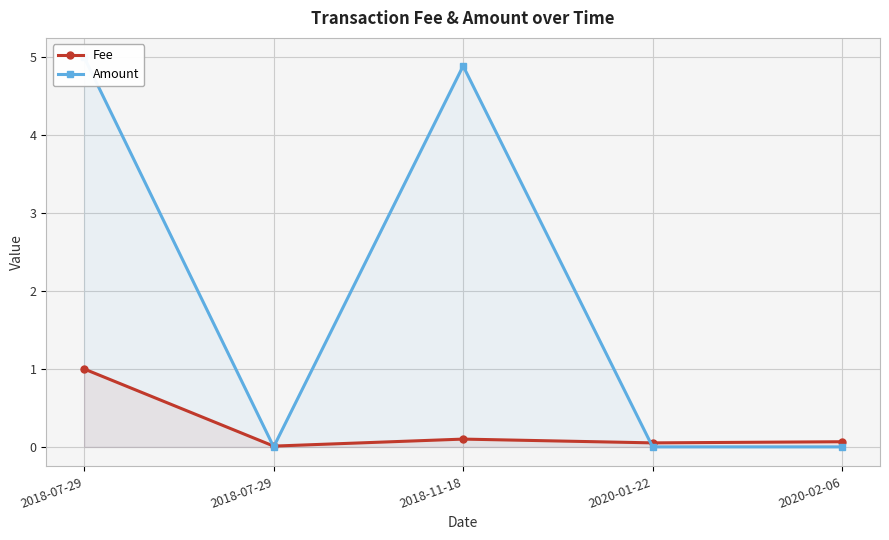

What is the sum of all Fee values?

1.2